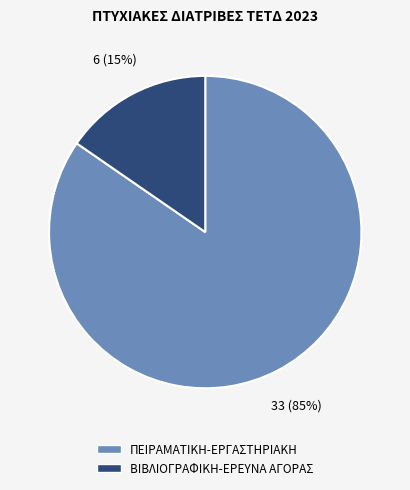

Is the sum of ΒΙΒΛΙΟΓΡΑΦΙΚΗ-ΕΡΕΥΝΑ ΑΓΟΡΑΣ and ΠΕΙΡΑΜΑΤΙΚΗ-ΕΡΓΑΣΤΗΡΙΑΚΗ greater than half?

Yes